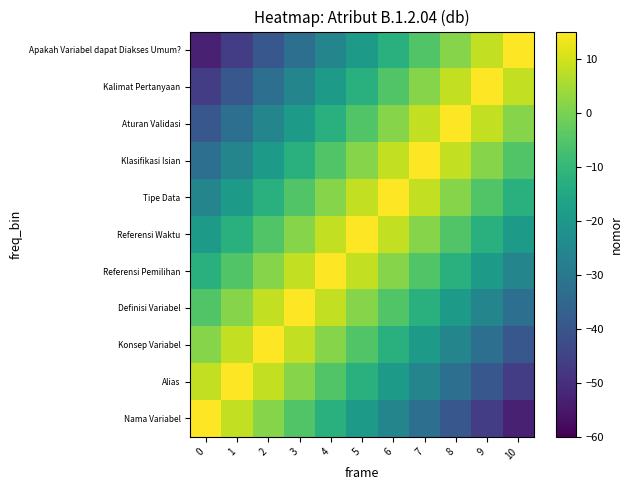

How many categories are shown in the chart?

11